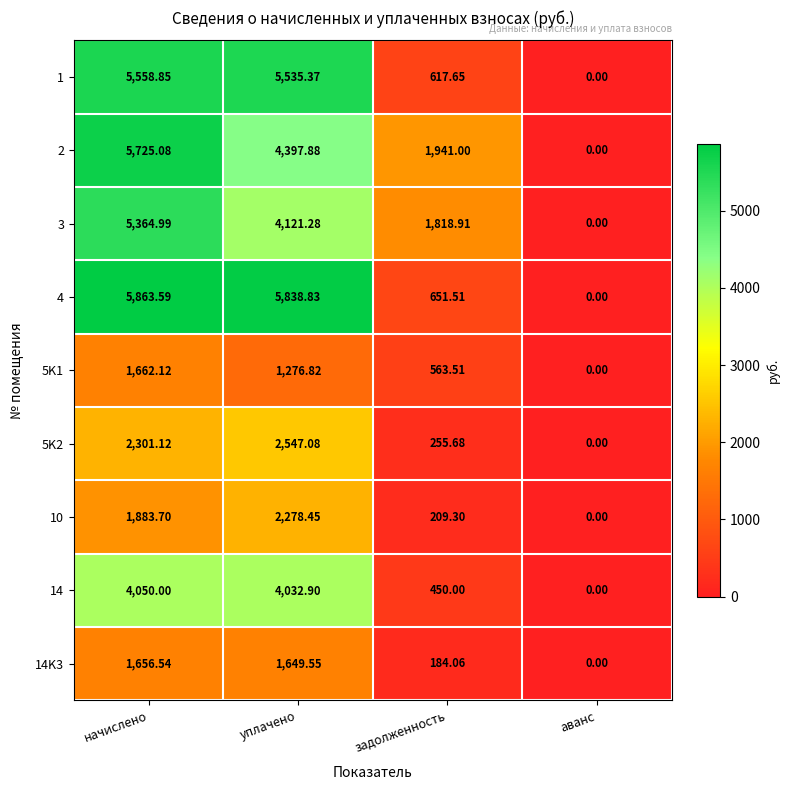

Rank the series by their maximum value, from highest to lowest.

4, 2, 1, 3, 14, 5K2, 10, 5K1, 14K3